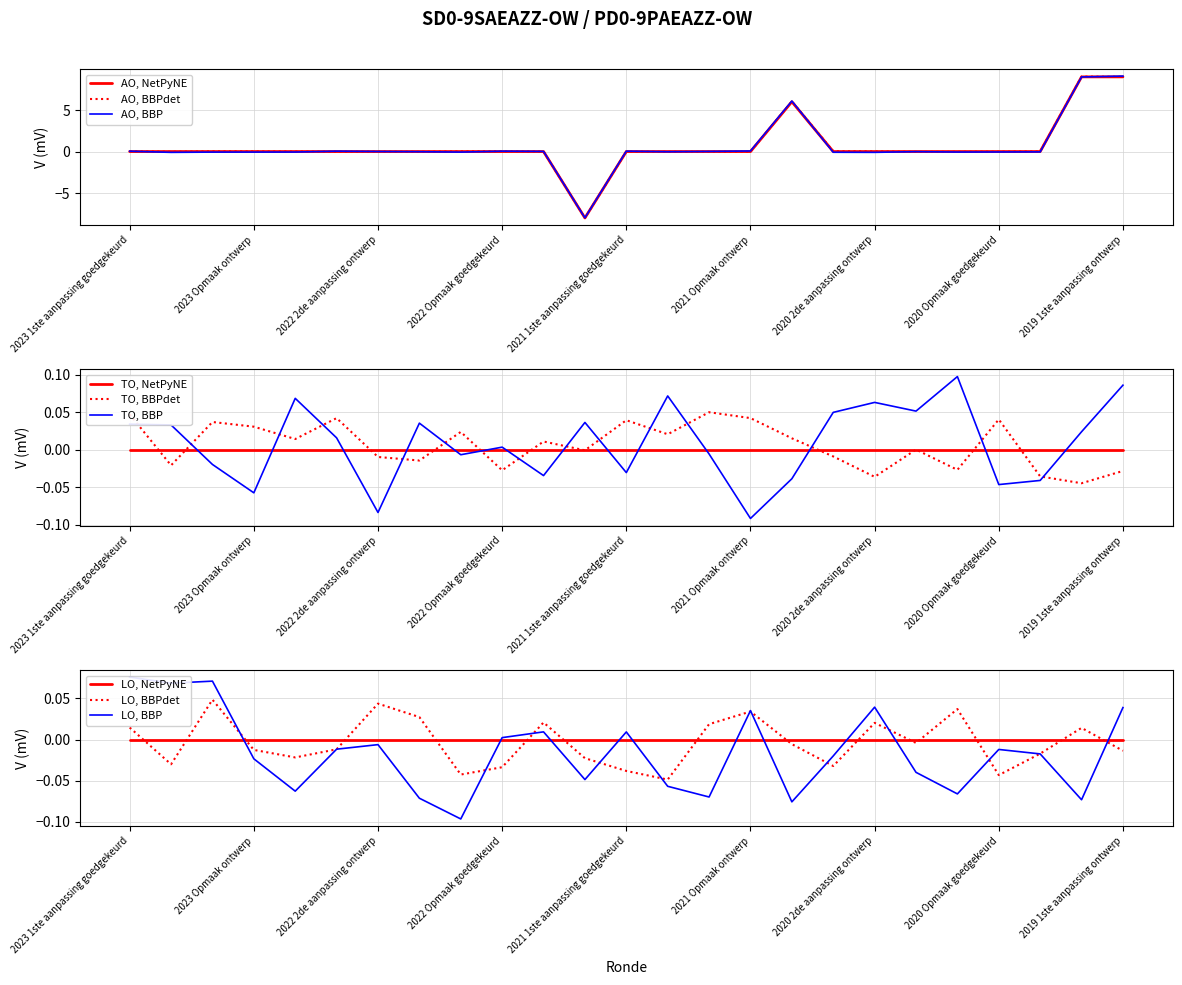

True or false: AO and LO intersect in this chart.

False